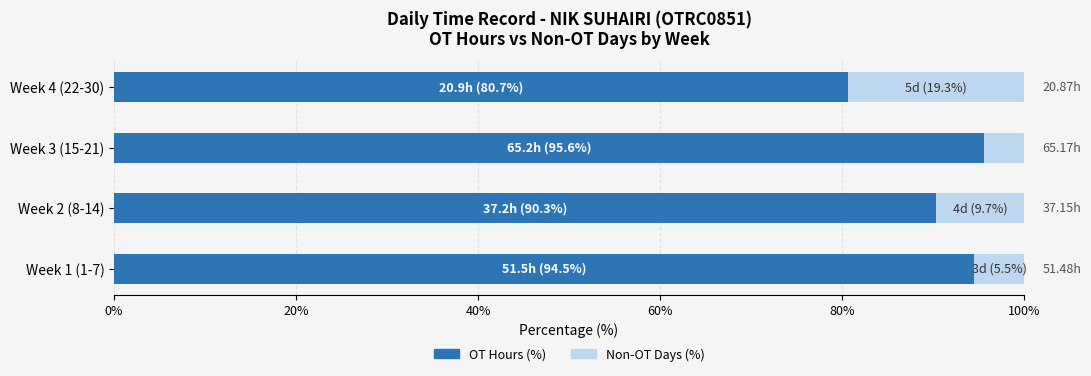

What is the total value across all series at Week 4 (22-30)?

100.0